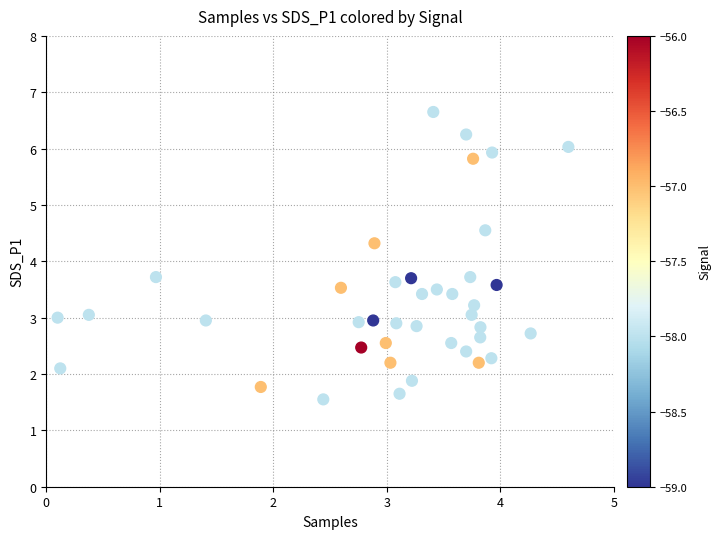

What is the range of X values (max minus min)?

4.5